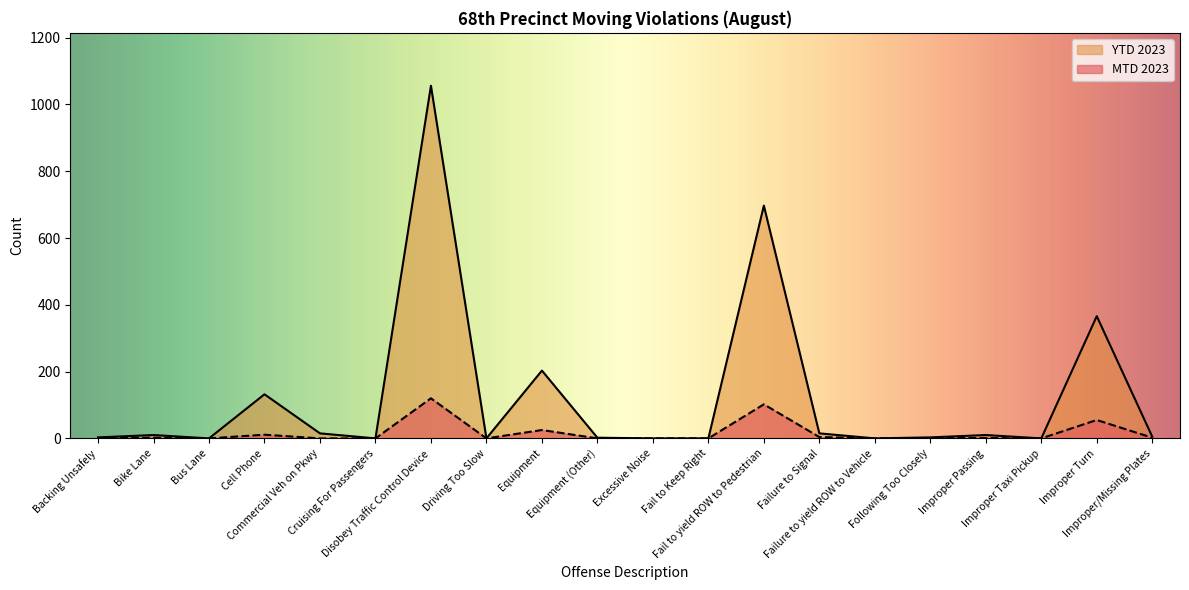

How many distinct data groups are displayed?

2